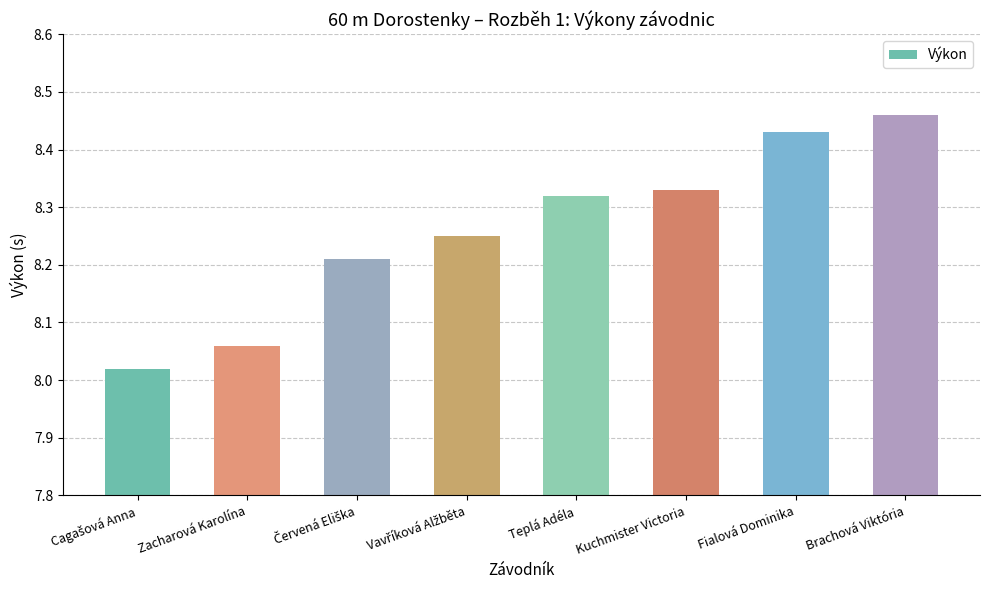

What is the sum of all values?

66.1